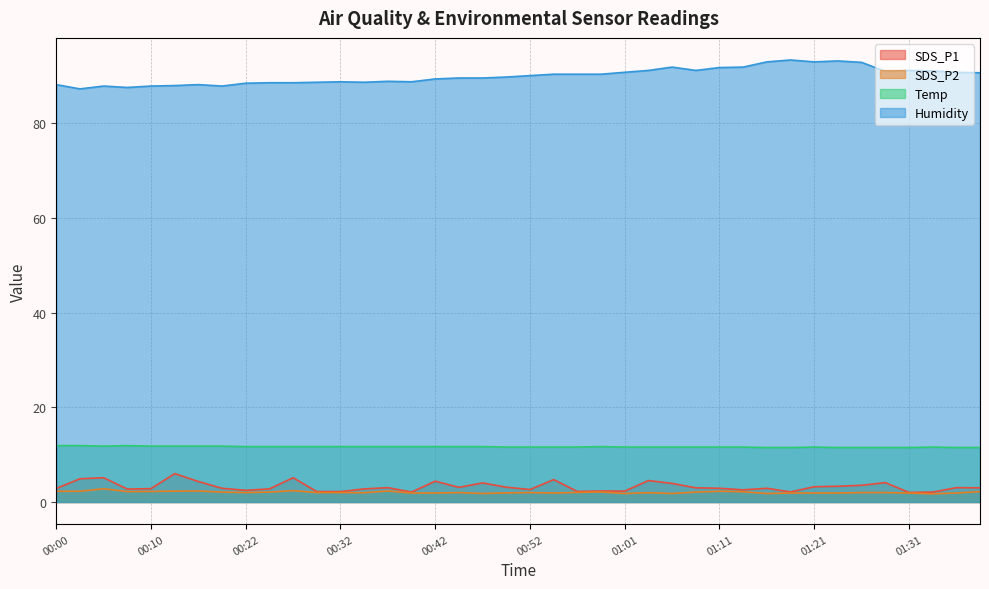

Which category has the highest value in the SDS_P2 series?

00:05